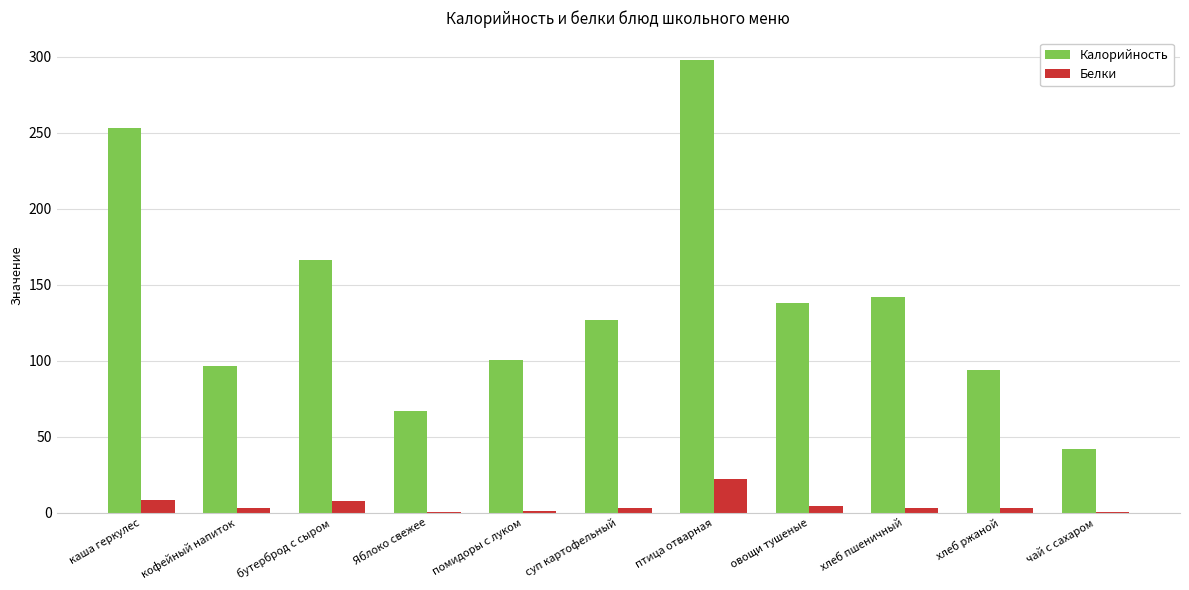

What is the highest value of the Калорийность series?

297.6